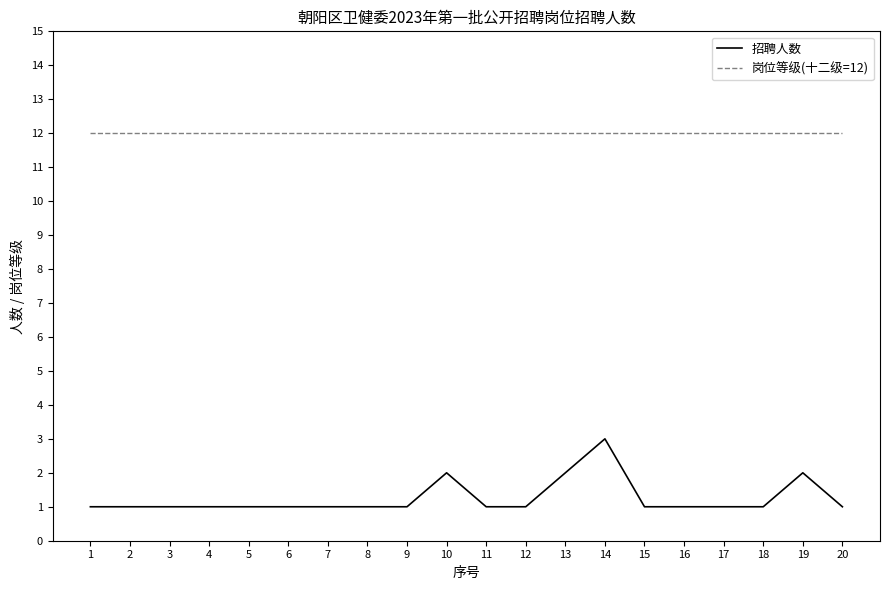

Is the value of 岗位等级(十二级=12) at 9 greater than the value of 招聘人数 at 9?

Yes